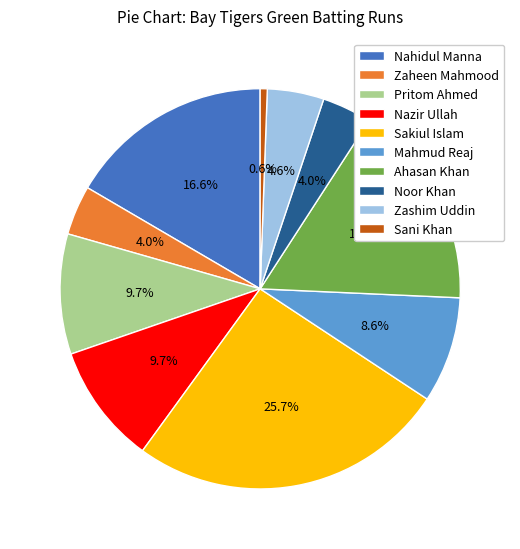

Is the sum of Noor Khan and Sakiul Islam greater than half?

No